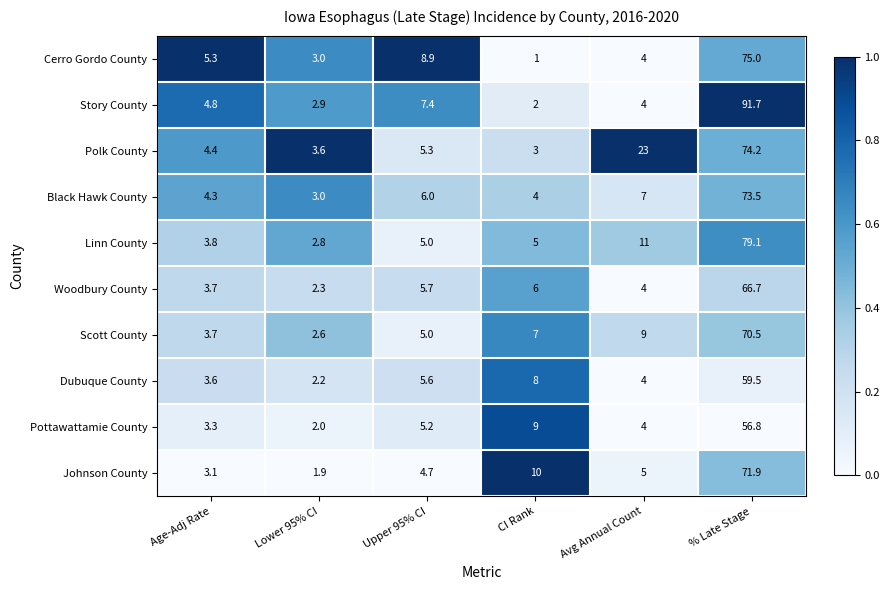

Between Age-Adj Rate and % Late Stage, which series saw the biggest shift?

Story County